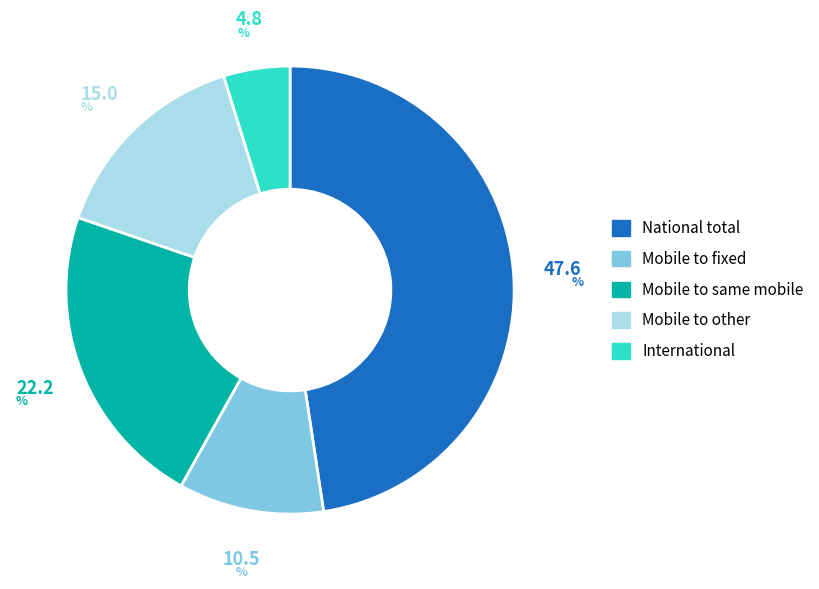

The Mobile to fixed slice represents 10% of the pie. True or false?

True